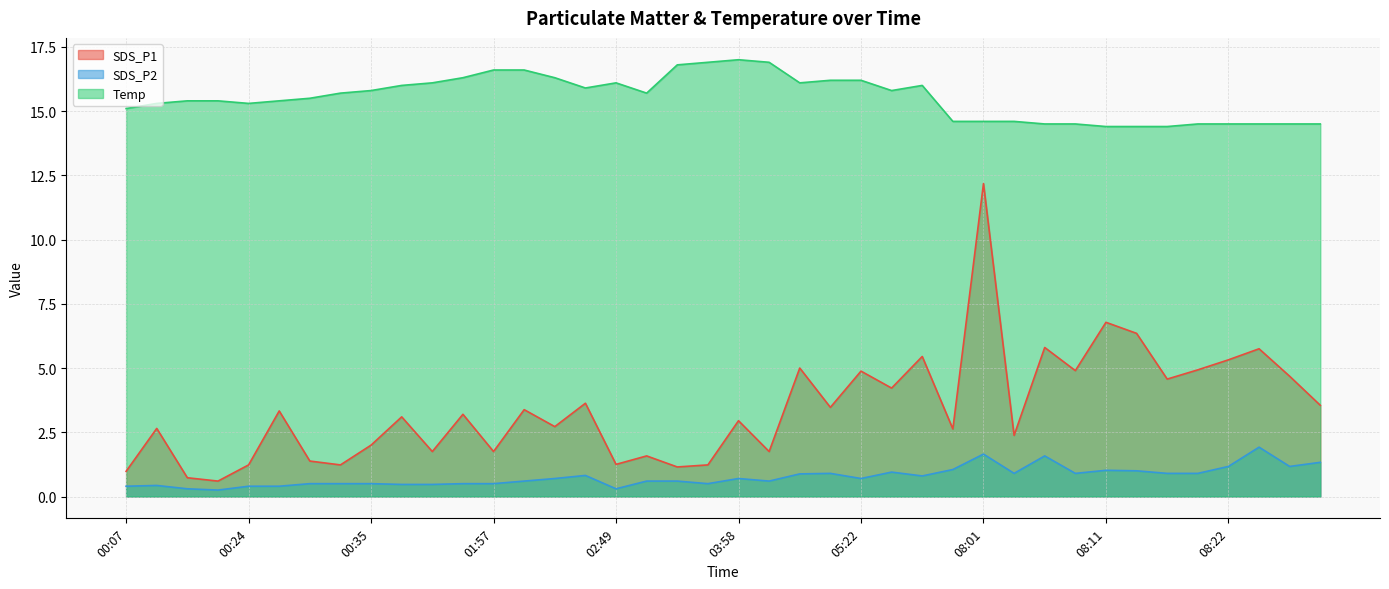

What is the sum of all SDS_P2 values?

30.8